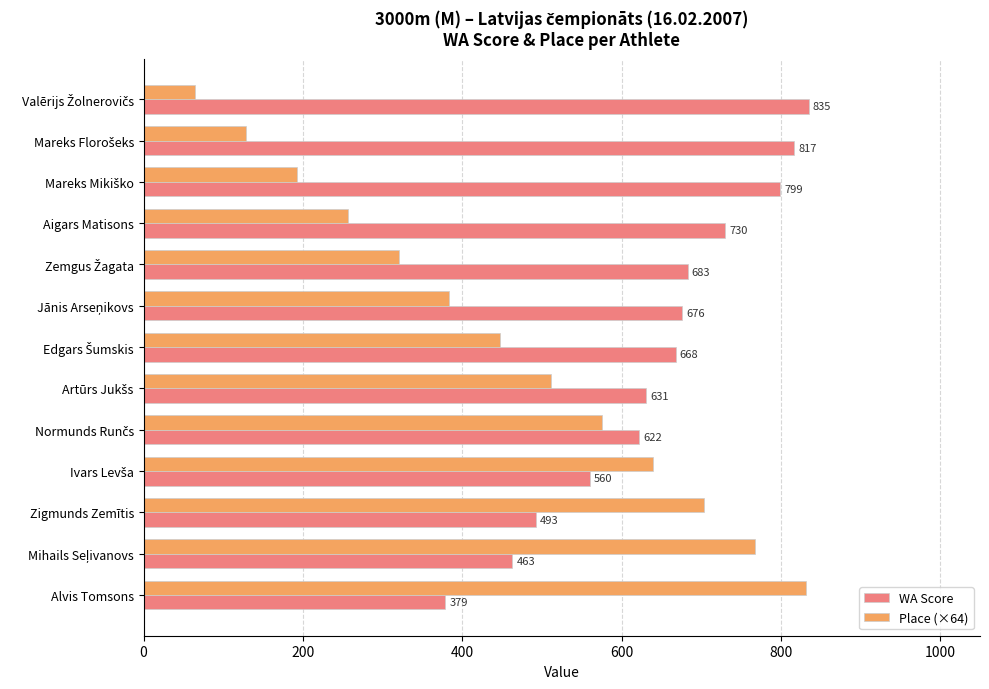

What is the sum of all Place (×64) values?

5824